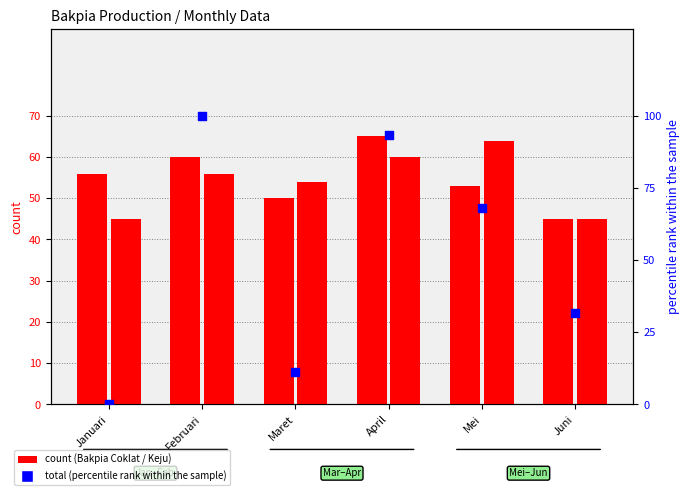

Which series reaches the maximum Y coordinate?

total (normalized)